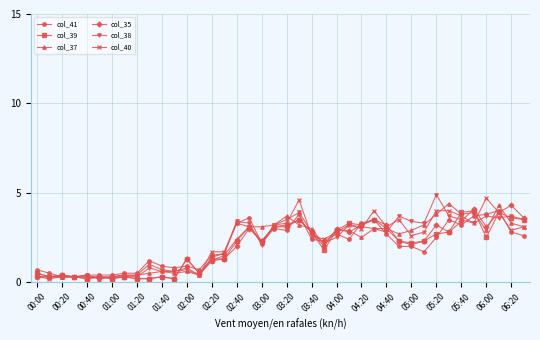

What are all the series names shown in the legend?

col_41, col_39, col_37, col_35, col_38, col_40